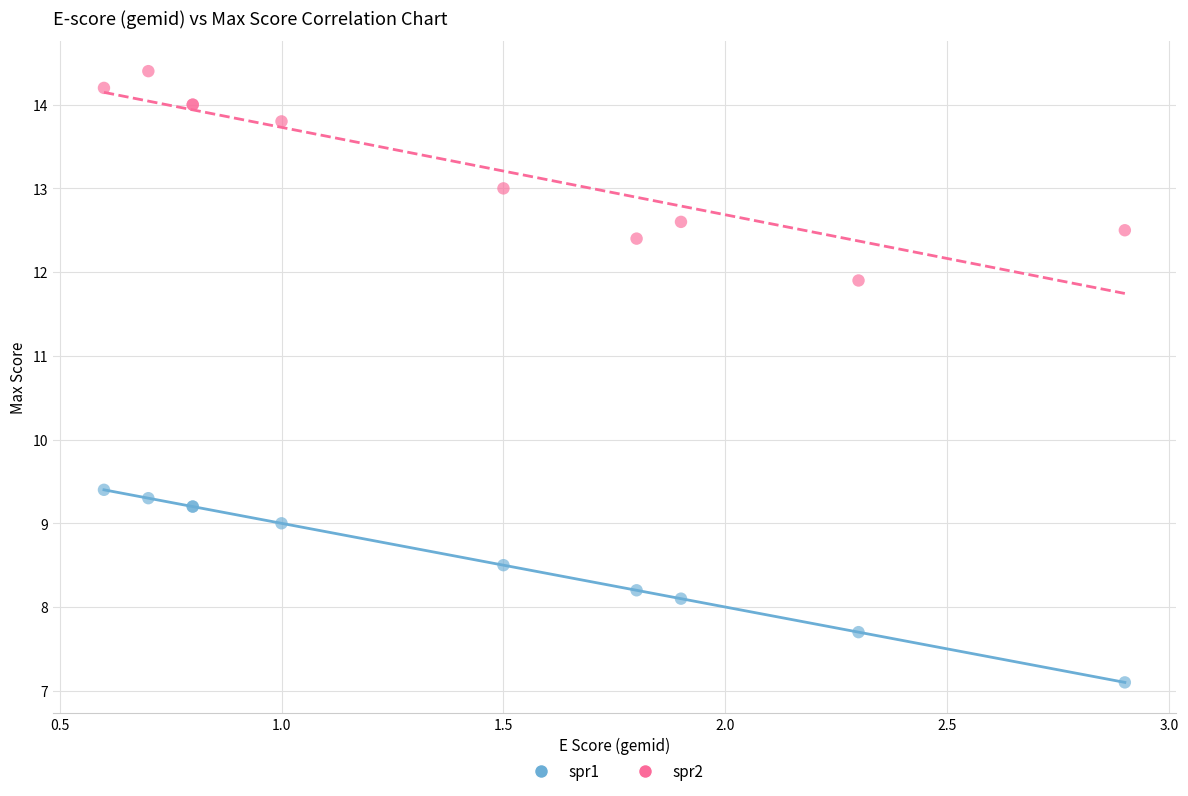

Which series reaches the minimum Y coordinate?

spr1